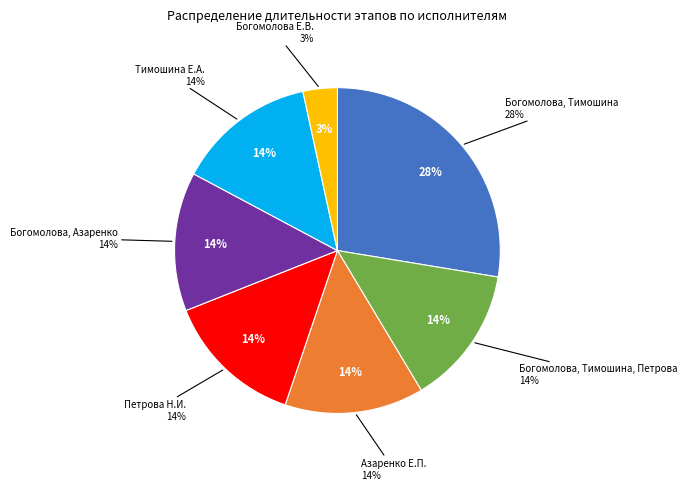

Approximately how many times larger is the value at Тимошина Е.А. compared to Богомолова Е.В, Азаренко Е.П.?

1.0